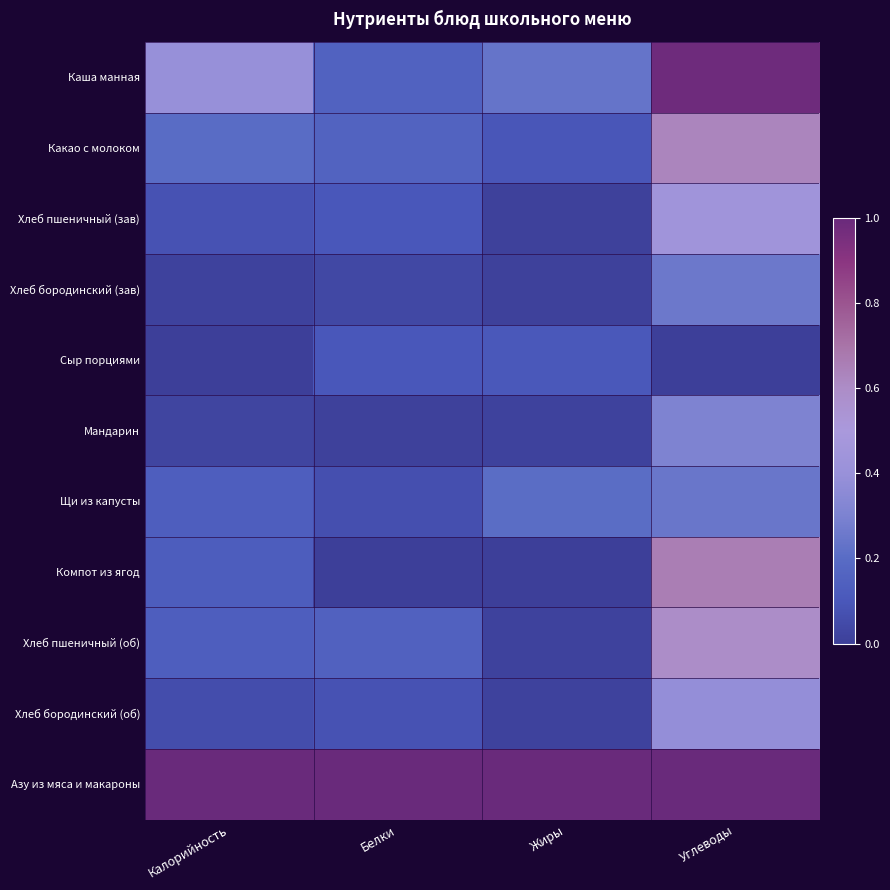

Which series has the largest total across all categories?

Азу из мяса и макароны